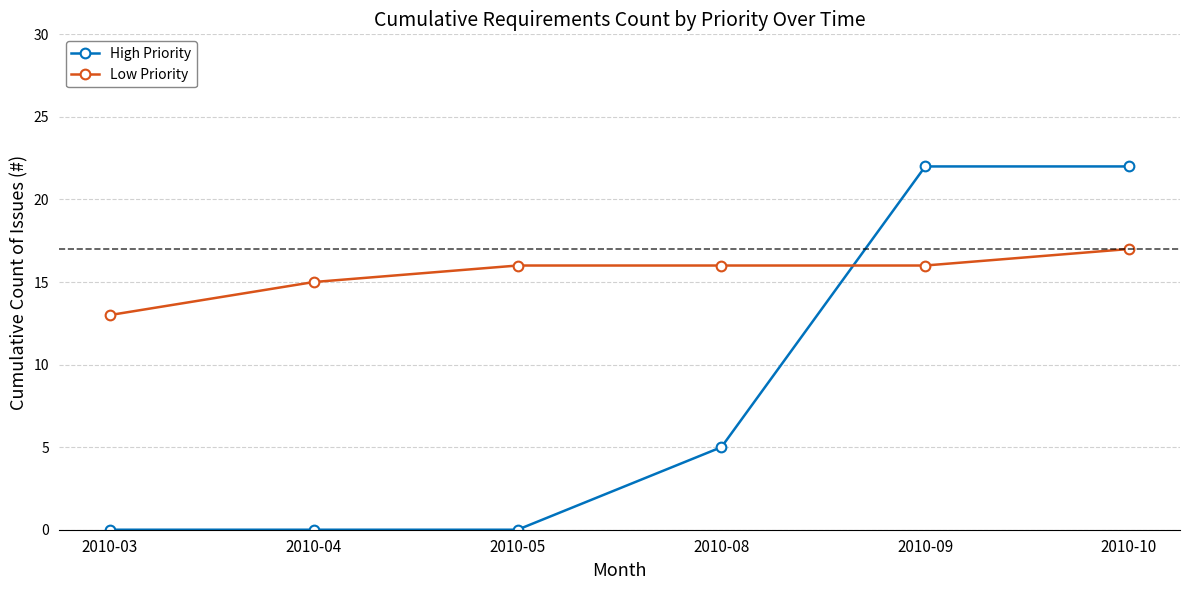

How many series are shown in this chart?

2